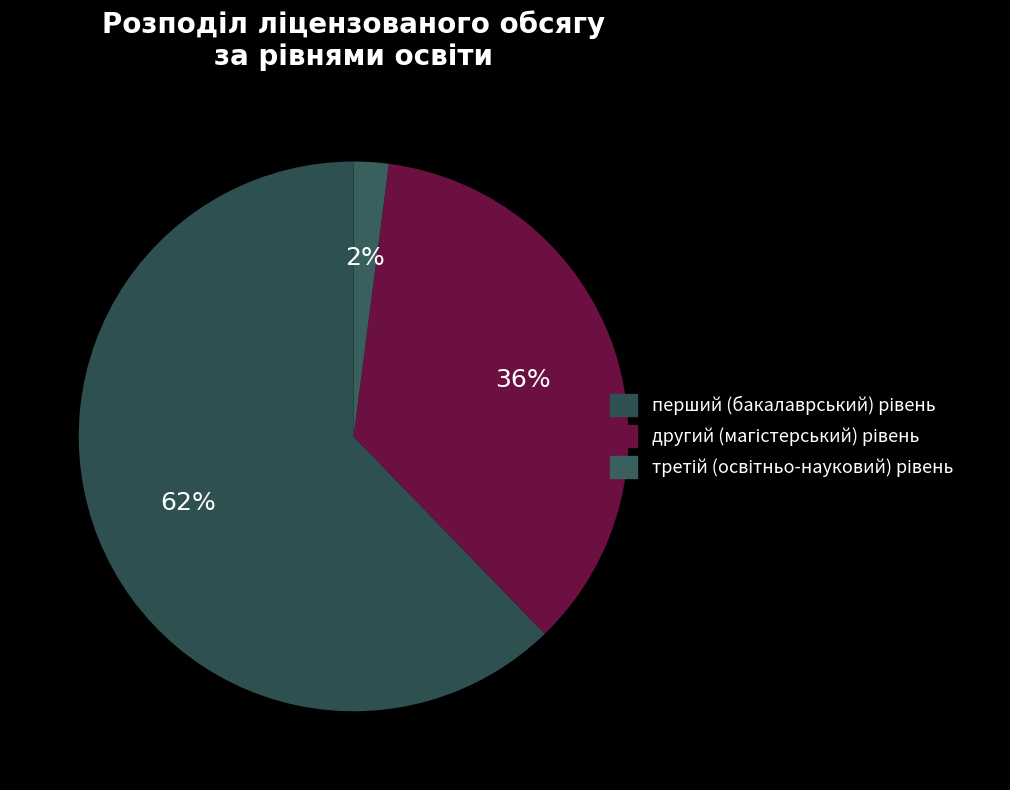

Count the number of slices in the pie.

3